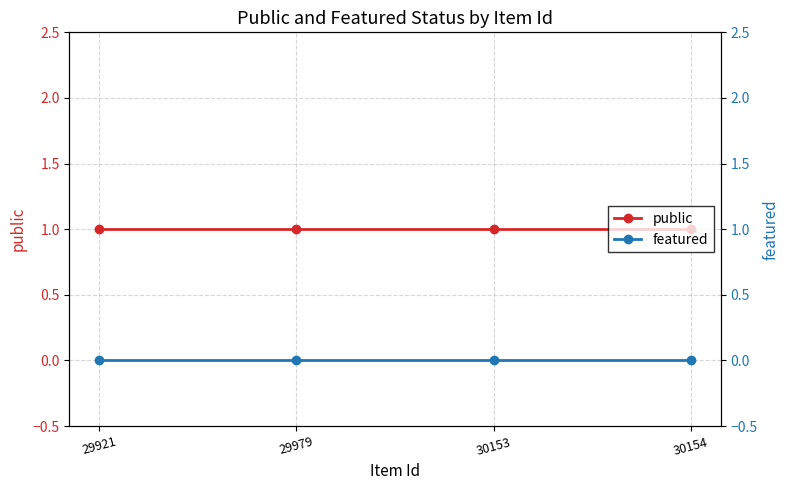

What are all the series names shown in the legend?

public, featured